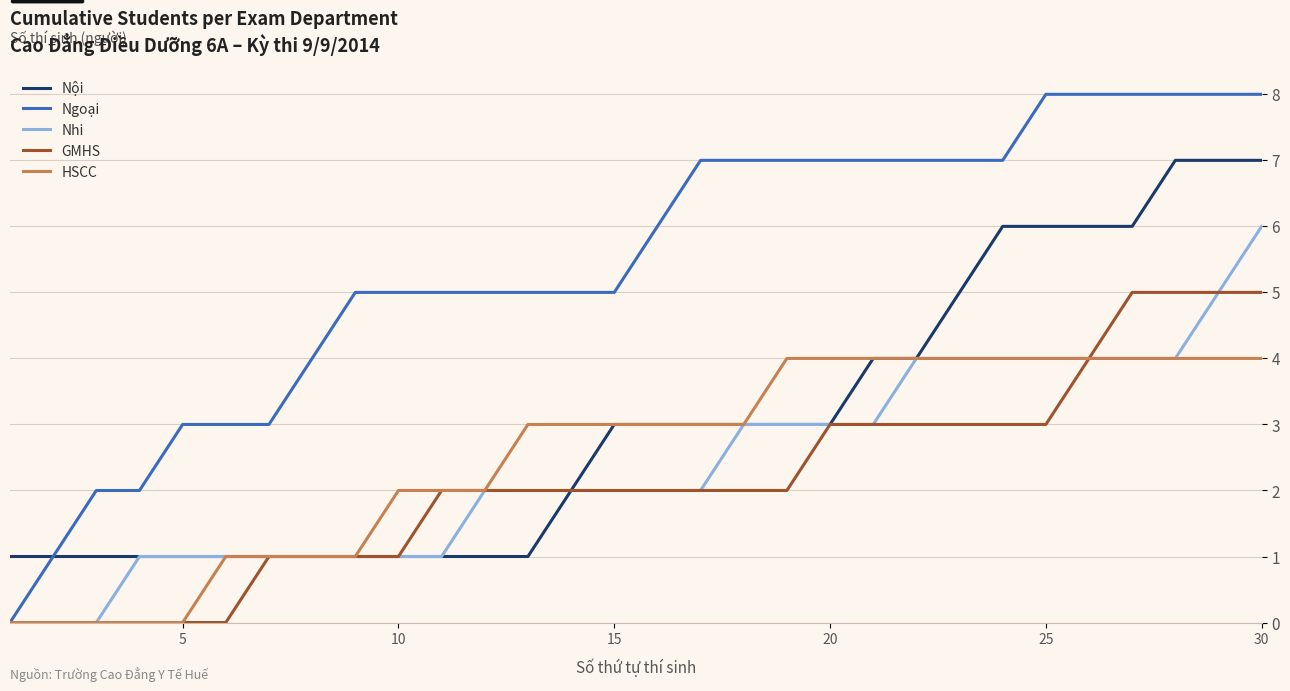

Which series has the largest total across all categories?

Ngoại